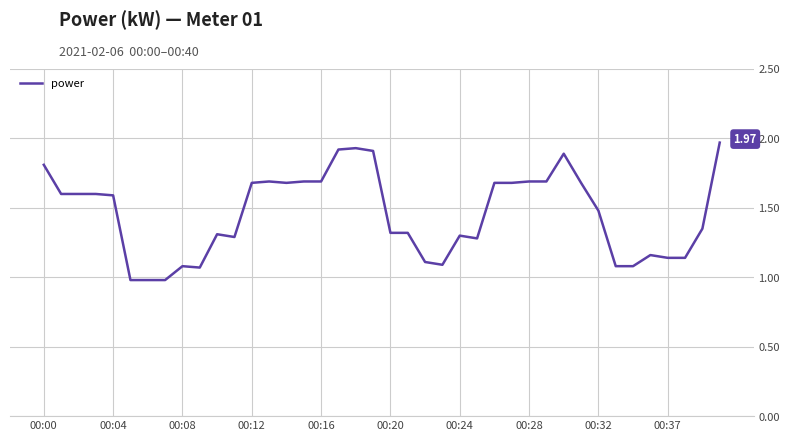

How many lines are shown in the chart?

1